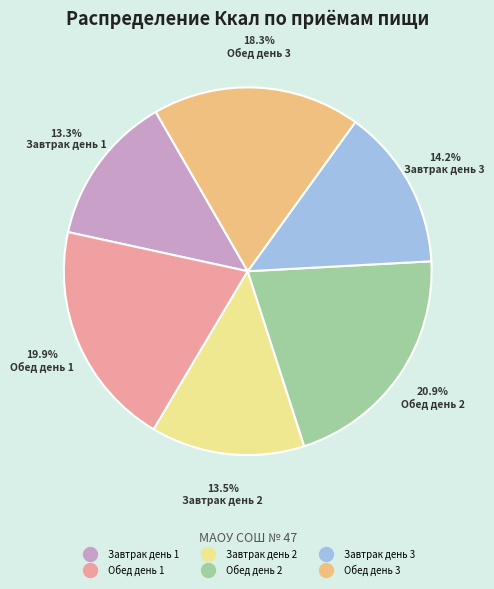

Which has a higher value, Завтрак день 1 or Обед день 2?

Обед день 2